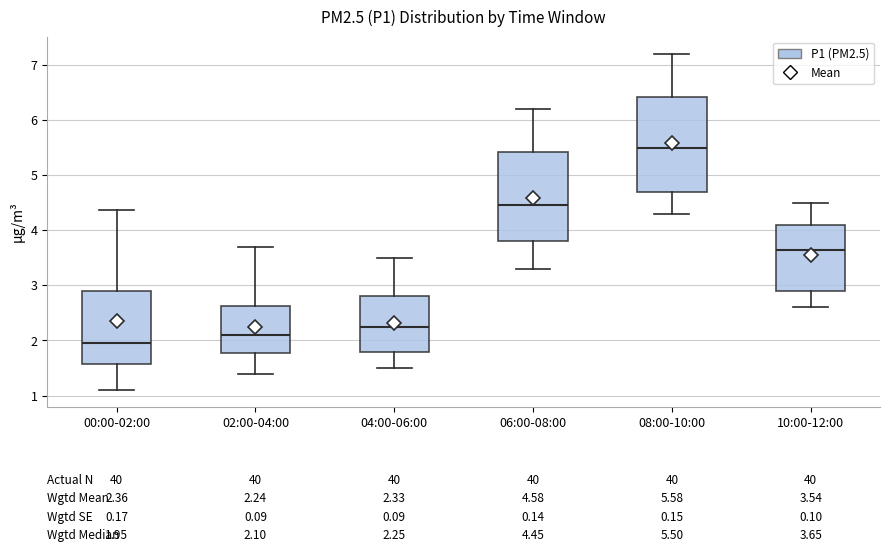

Which box has the highest median line?

08:00-10:00